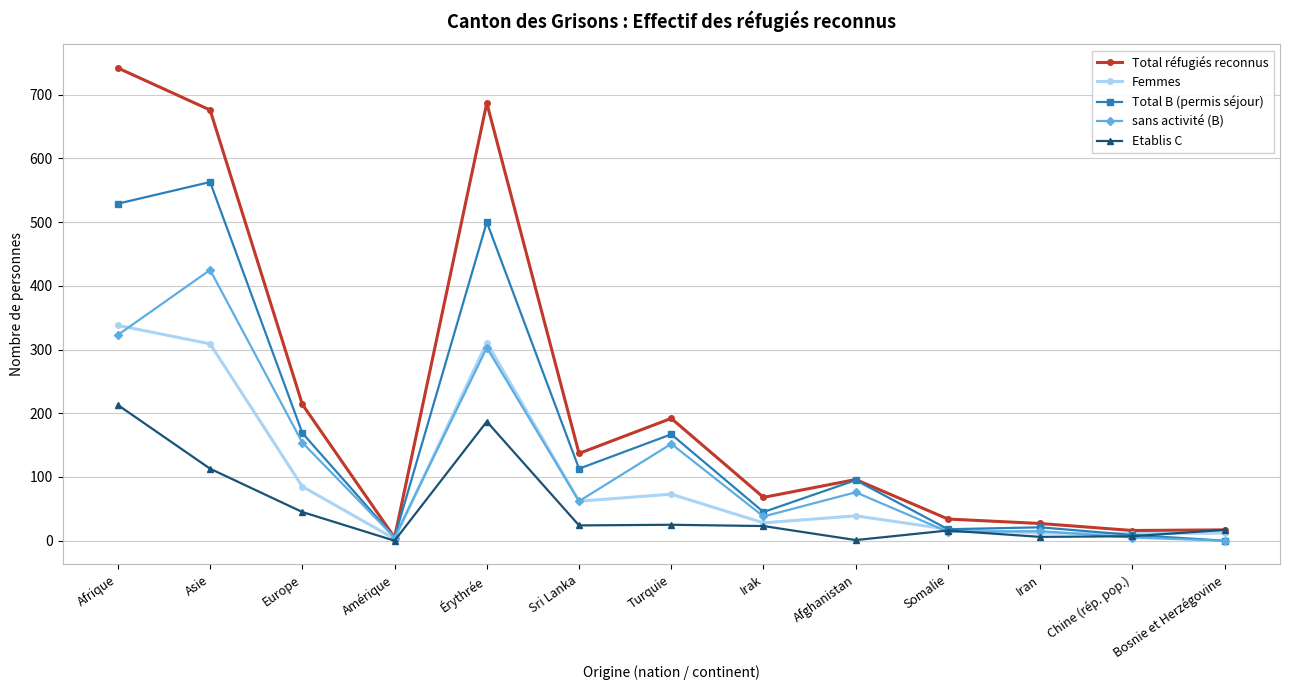

What is the highest value of the Total B (permis séjour) series?

563